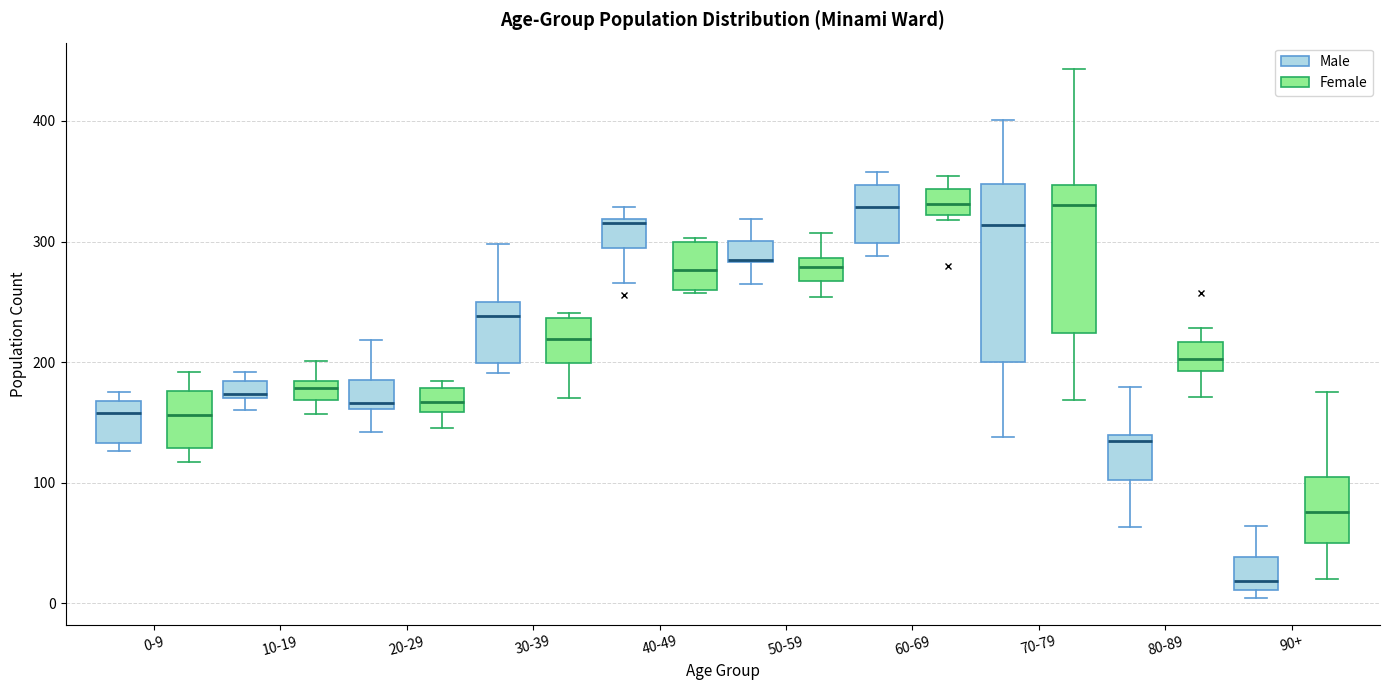

Comparing the boxes themselves (not the whiskers), which one is the tallest?

70-79 (Male)